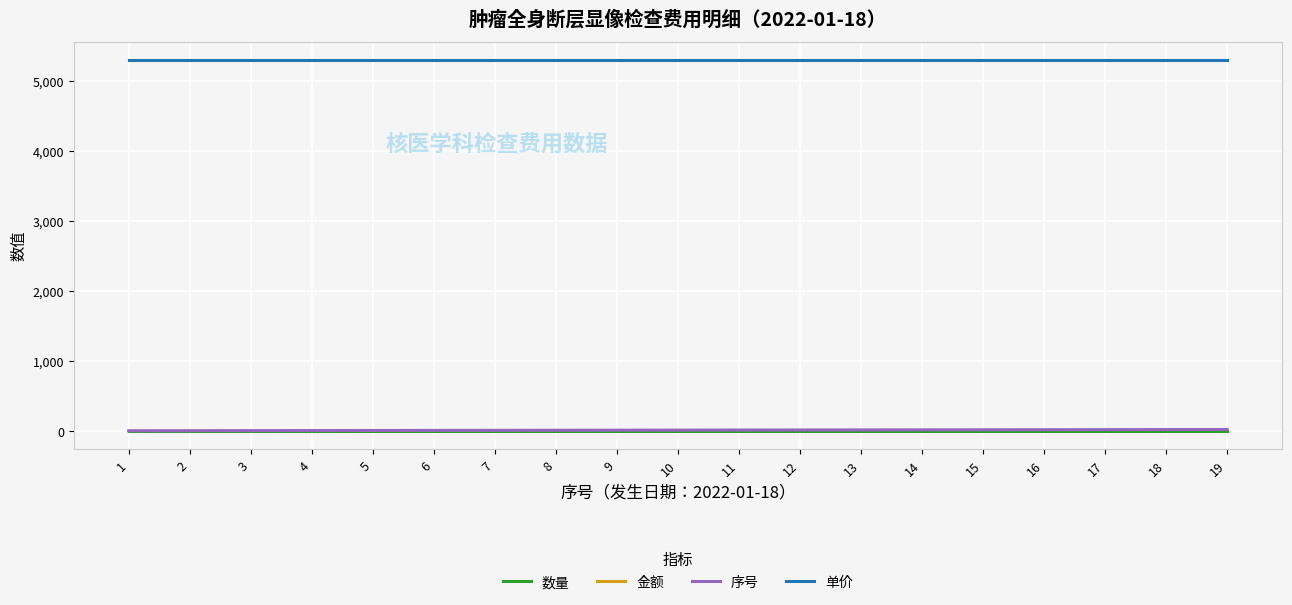

Which series changed the most between 5 and 19?

序号